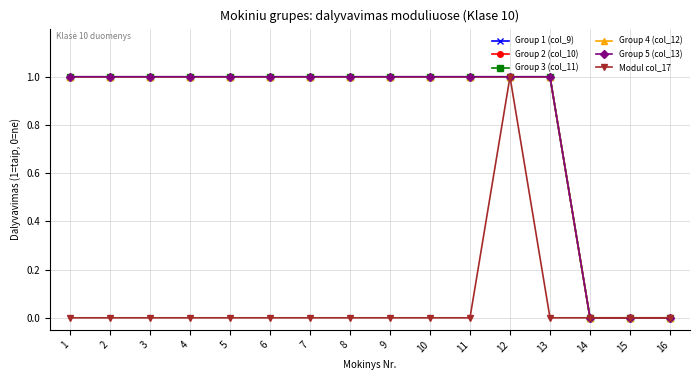

Between 10 and 5, which is larger?

10